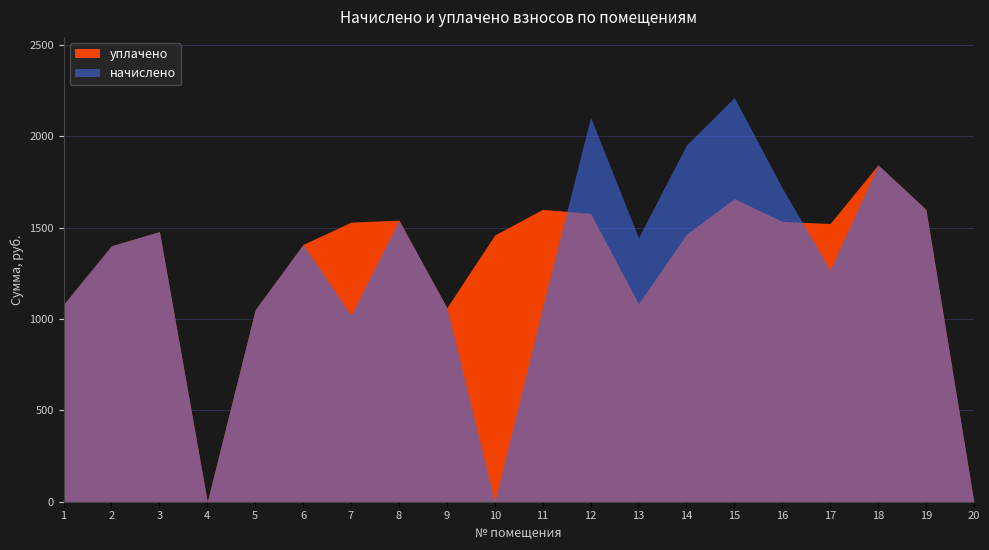

What is the highest value of the начислено series?

1843.5